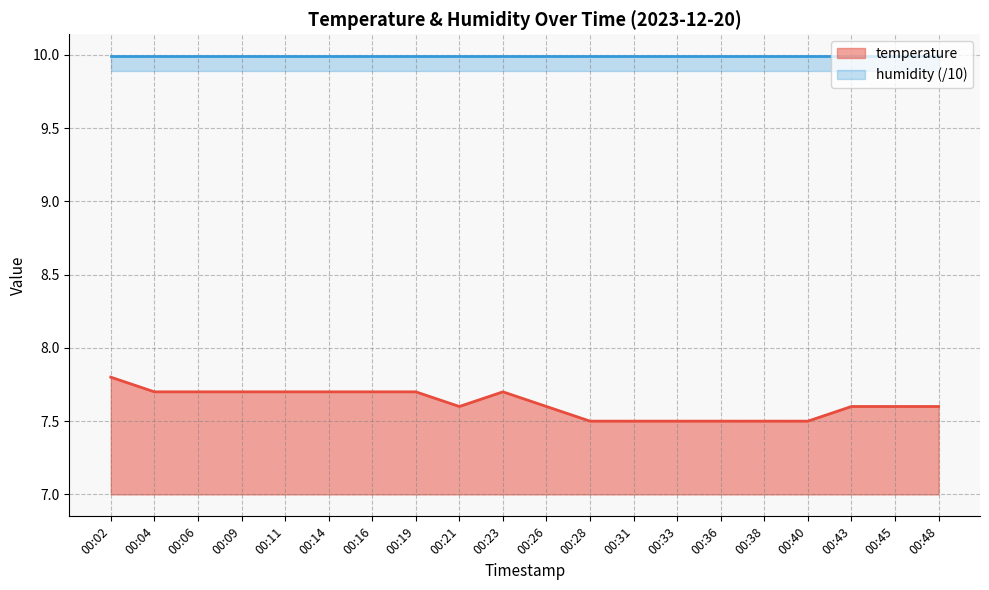

At which label does temperature reach its peak?

00:02